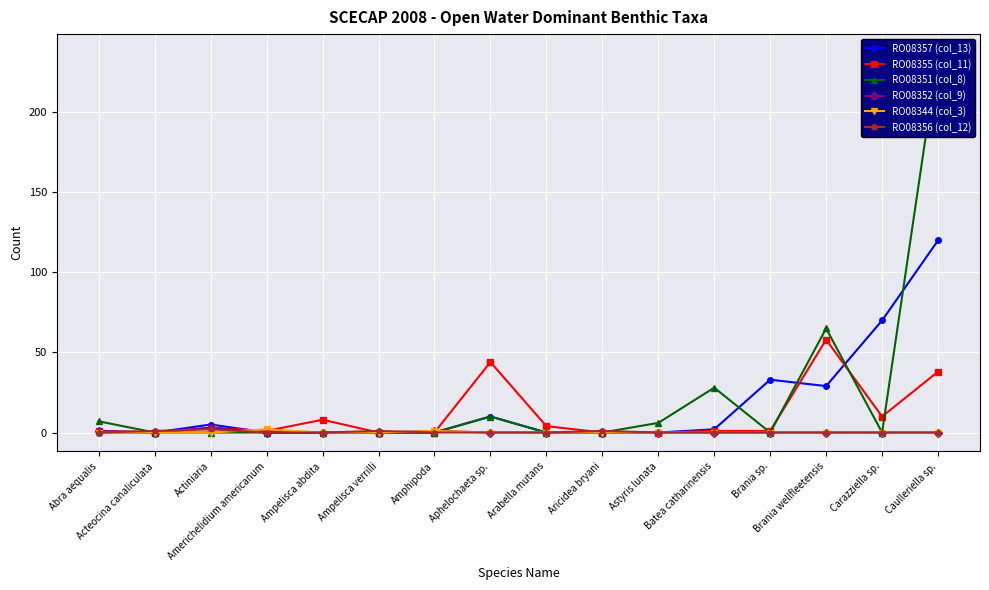

What are all the series names shown in the legend?

RO08357 (col_13), RO08355 (col_11), RO08351 (col_8), RO08352 (col_9), RO08344 (col_3), RO08356 (col_12)